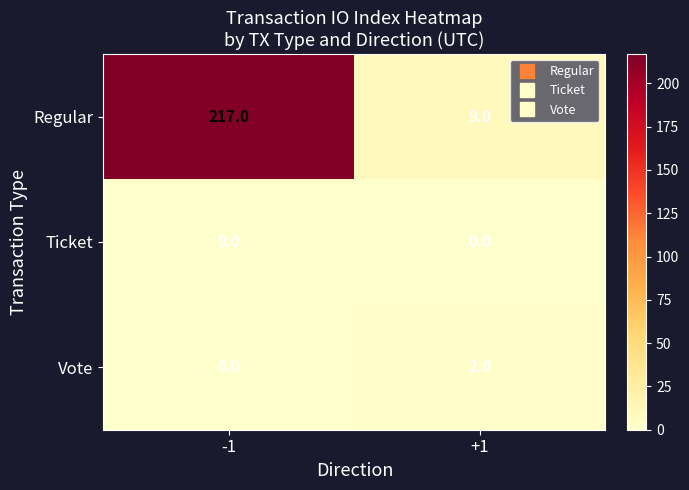

Reading left to right, what are all the values shown in this chart?

Regular: -1=217	+1=9
Ticket: -1=0	+1=0
Vote: -1=0	+1=2